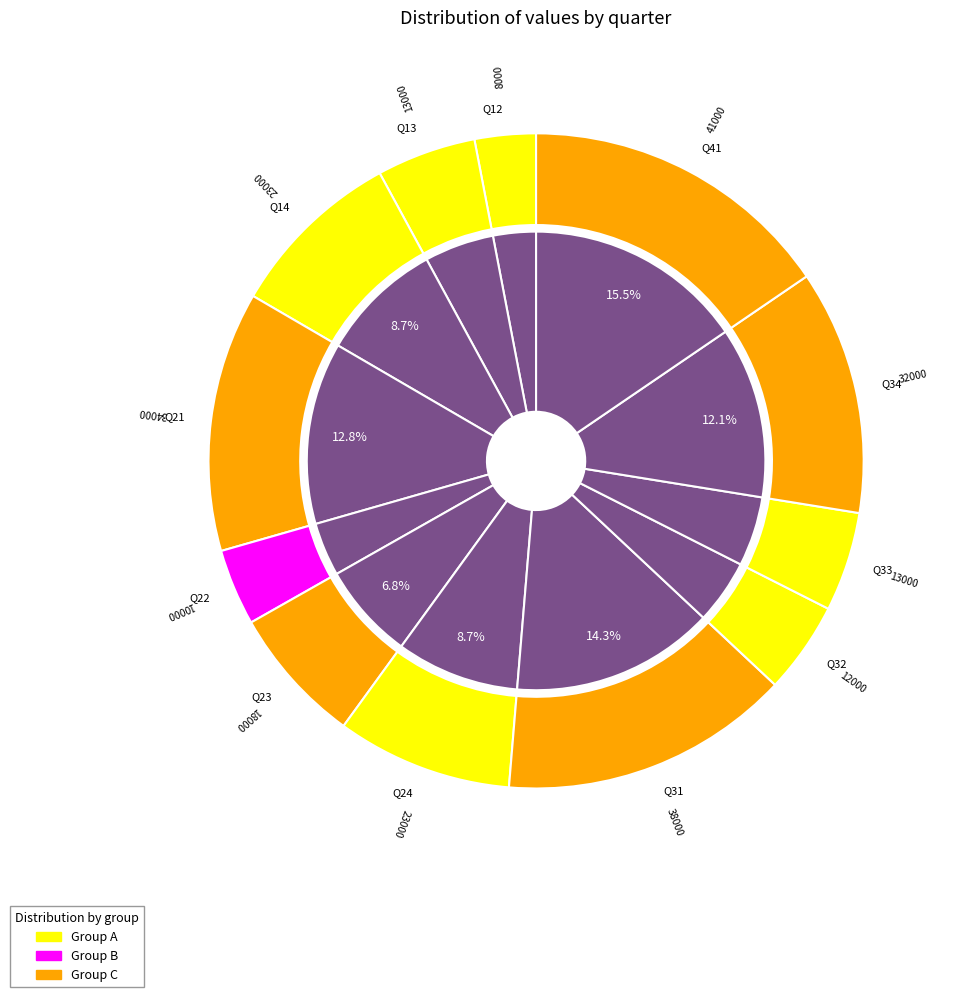

What is the change in value from Q13 to Q14?

+10000